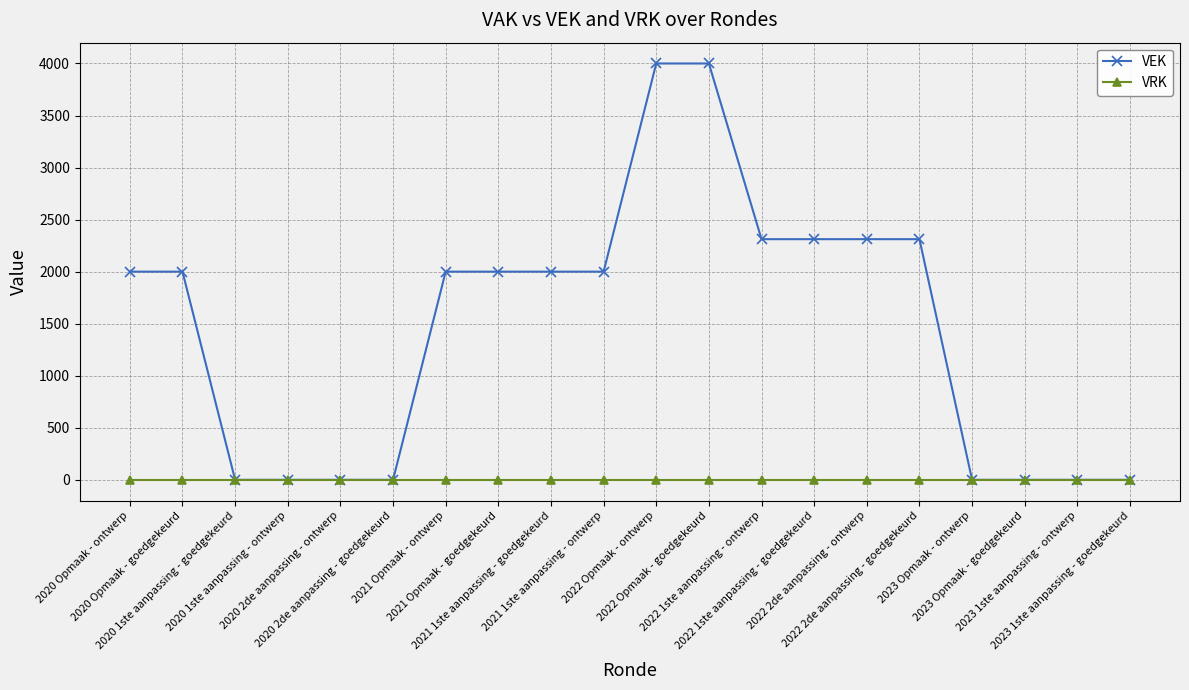

Between 2020 2de aanpassing - ontwerp and 2022 Opmaak - ontwerp, which series saw the biggest shift?

VEK